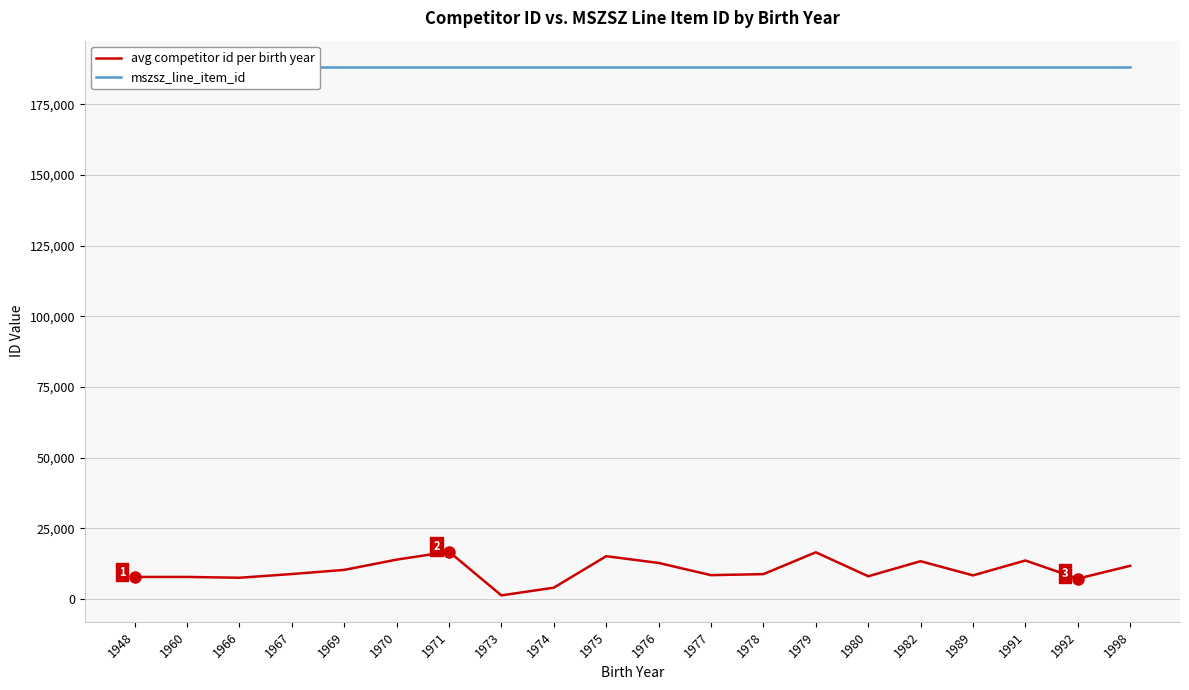

At which label does mszsz_line_item_id reach its peak?

1948